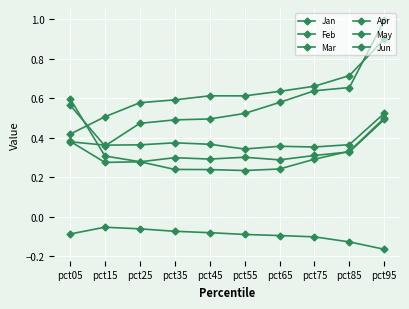

In Apr, how many points are higher than both neighbors (excluding endpoints)?

1